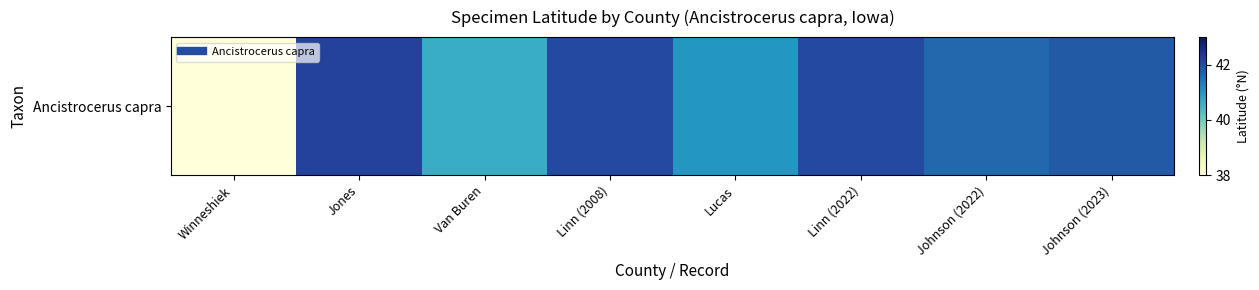

Rank the categories by value from lowest to highest.

Winneshiek, Van Buren, Lucas, Johnson (2022), Johnson (2023), Linn (2008), Linn (2022), Jones